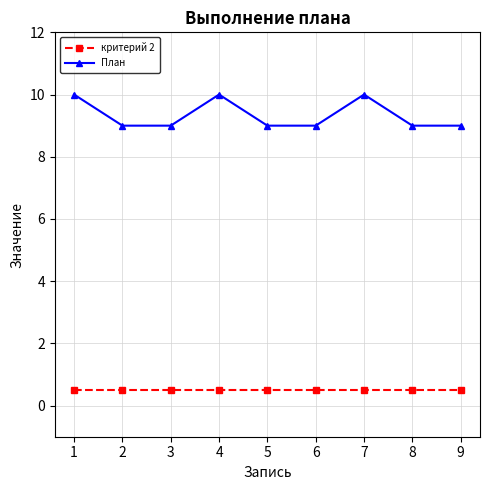

How many data points does each series have?

9